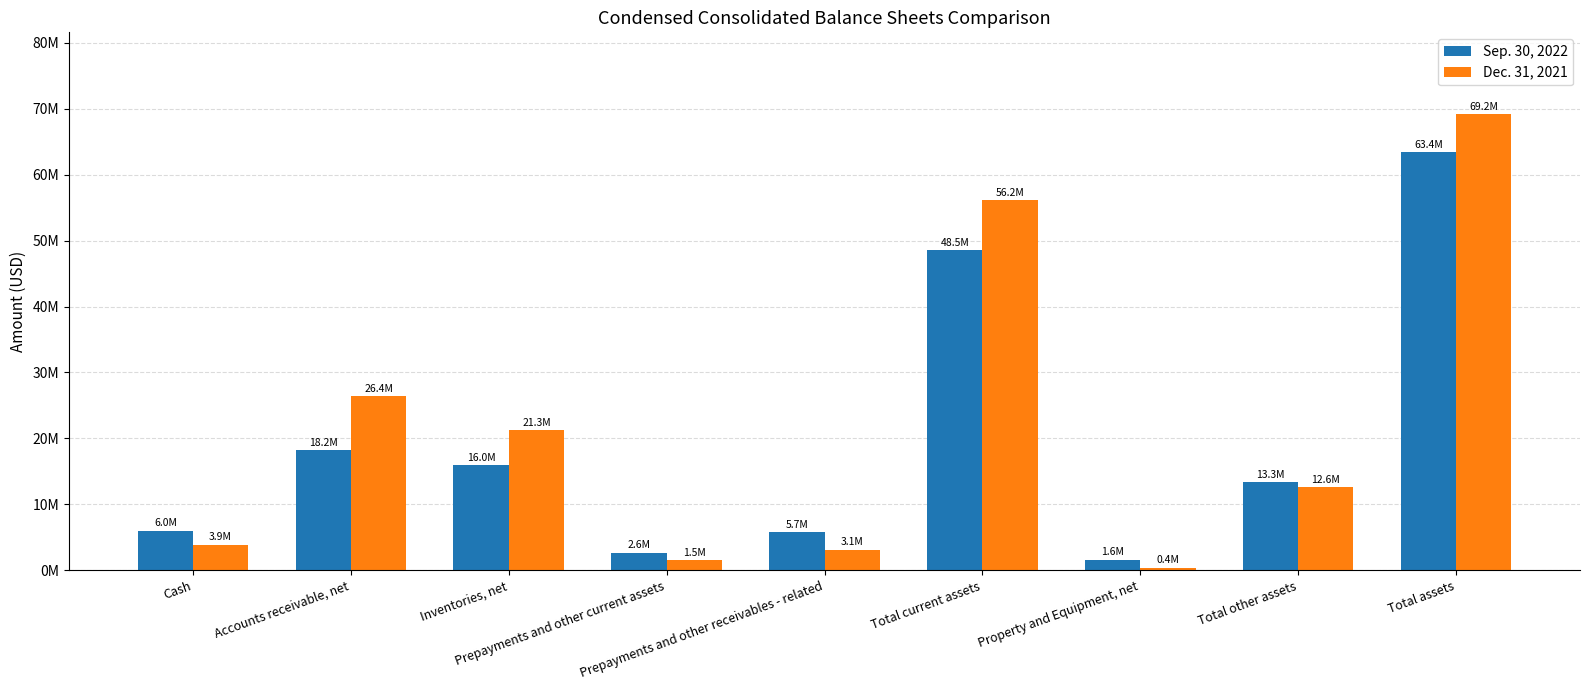

How many bars are there in total?

18